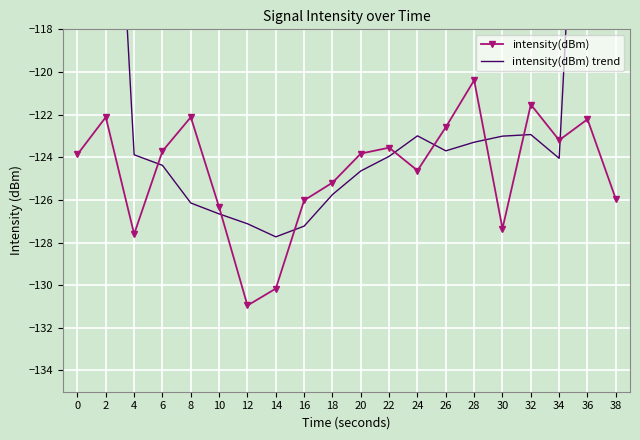

What is the average value of the intensity(dBm) trend series?

-117.2